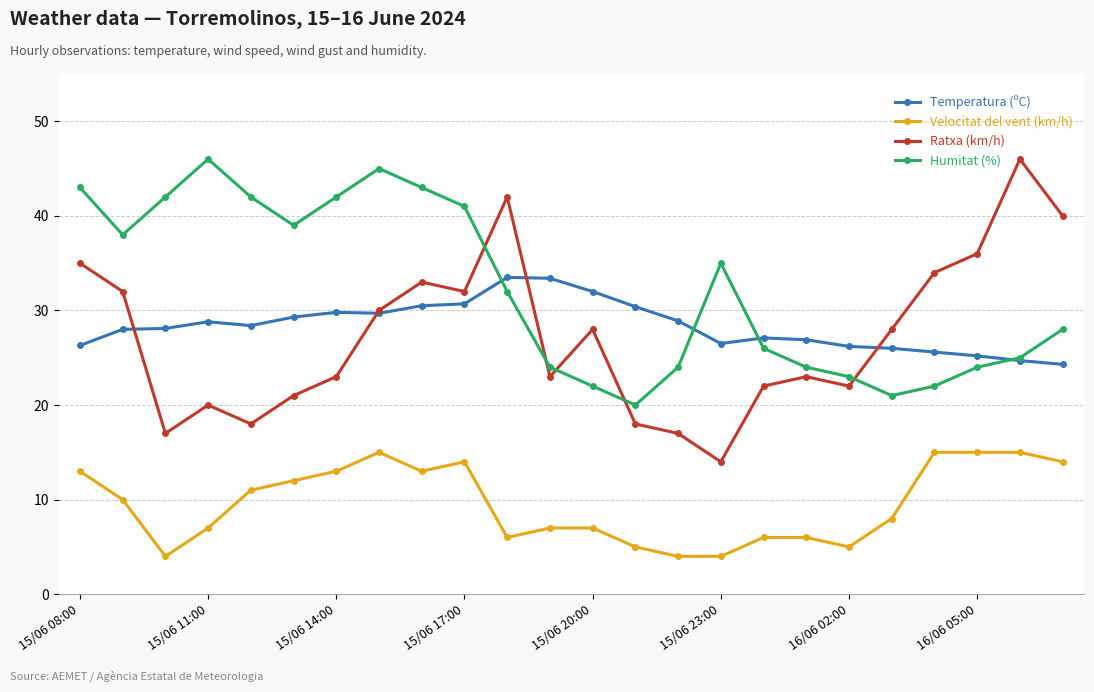

Which series has the widest spread of values?

Ratxa (km/h)